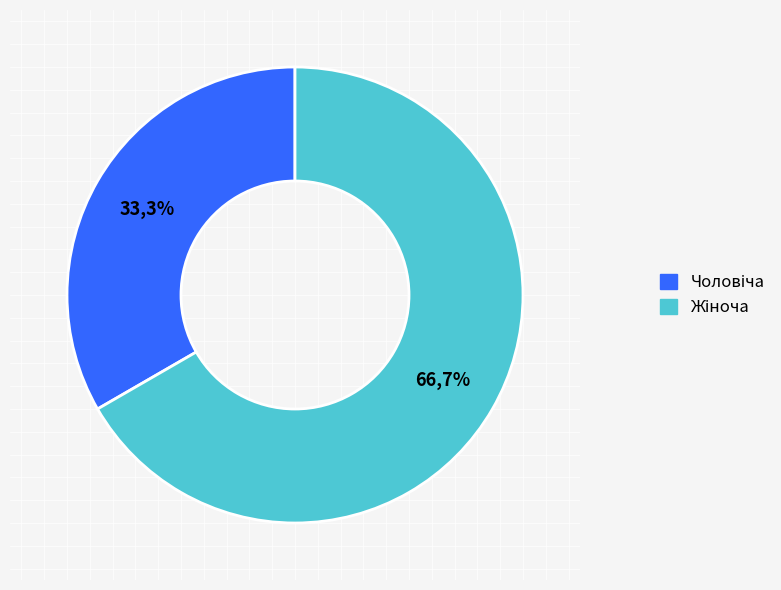

Combined, what portion of the pie is Жіноча and Чоловіча?

100.0%